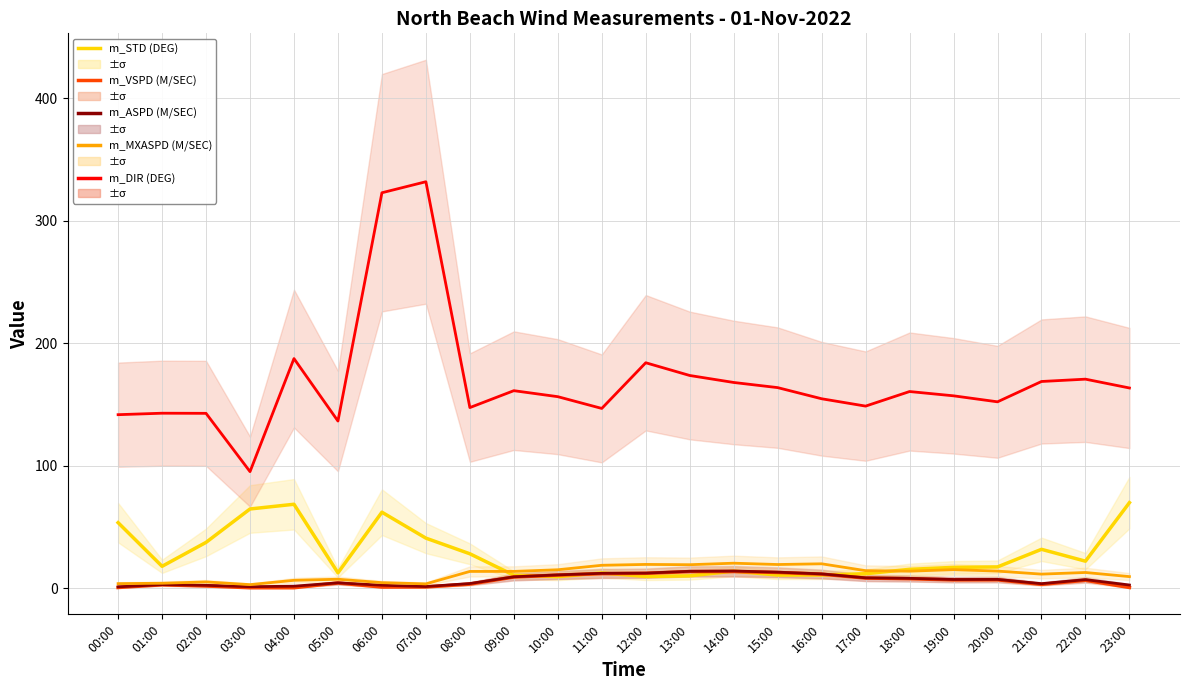

What is the sum of the m_VSPD (M/SEC) values at 08:00 and 05:00?

7.8